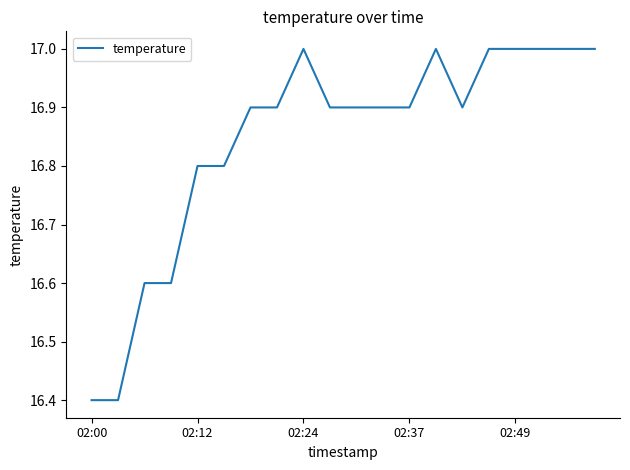

What is the difference between the maximum and minimum values?

0.6